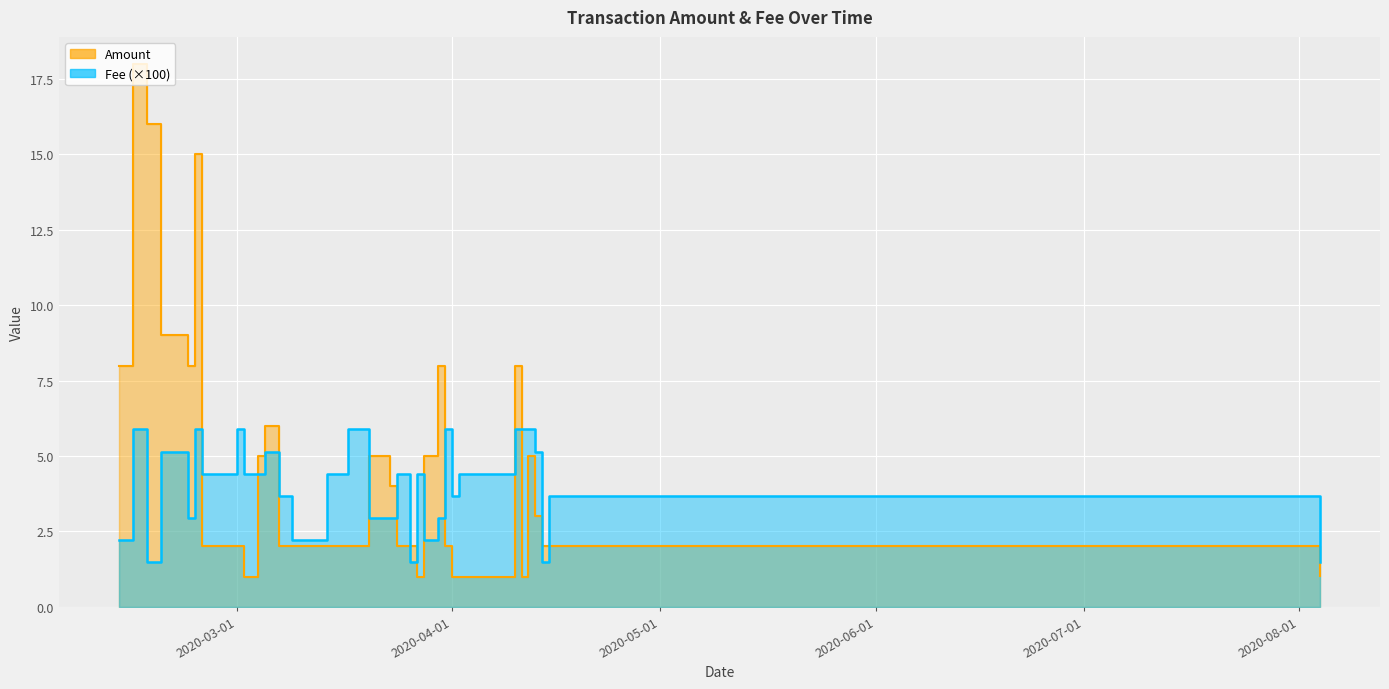

What is the average value of the Fee series?

4.0